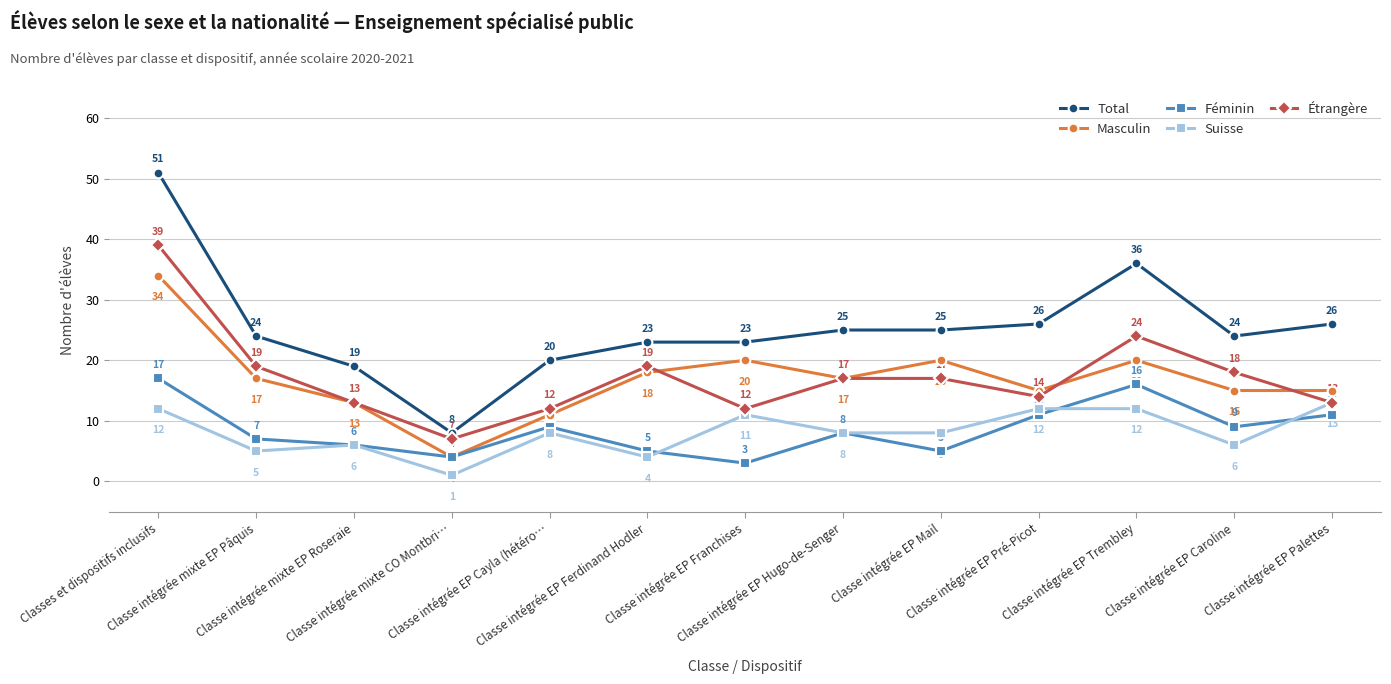

What is the maximum value for Féminin?

17